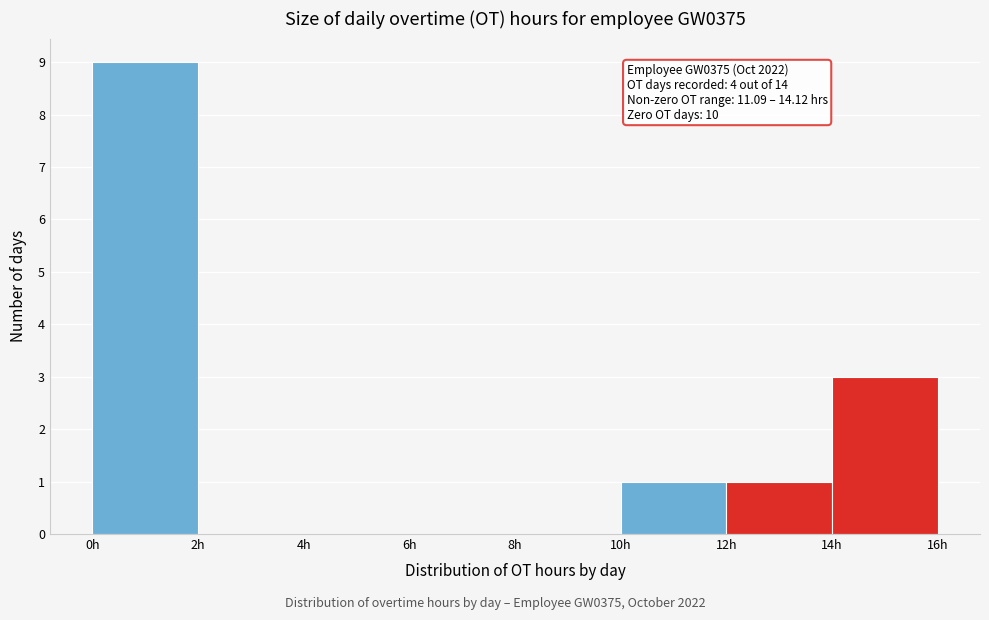

Which range on the x-axis has the tallest bar?

0 to 2